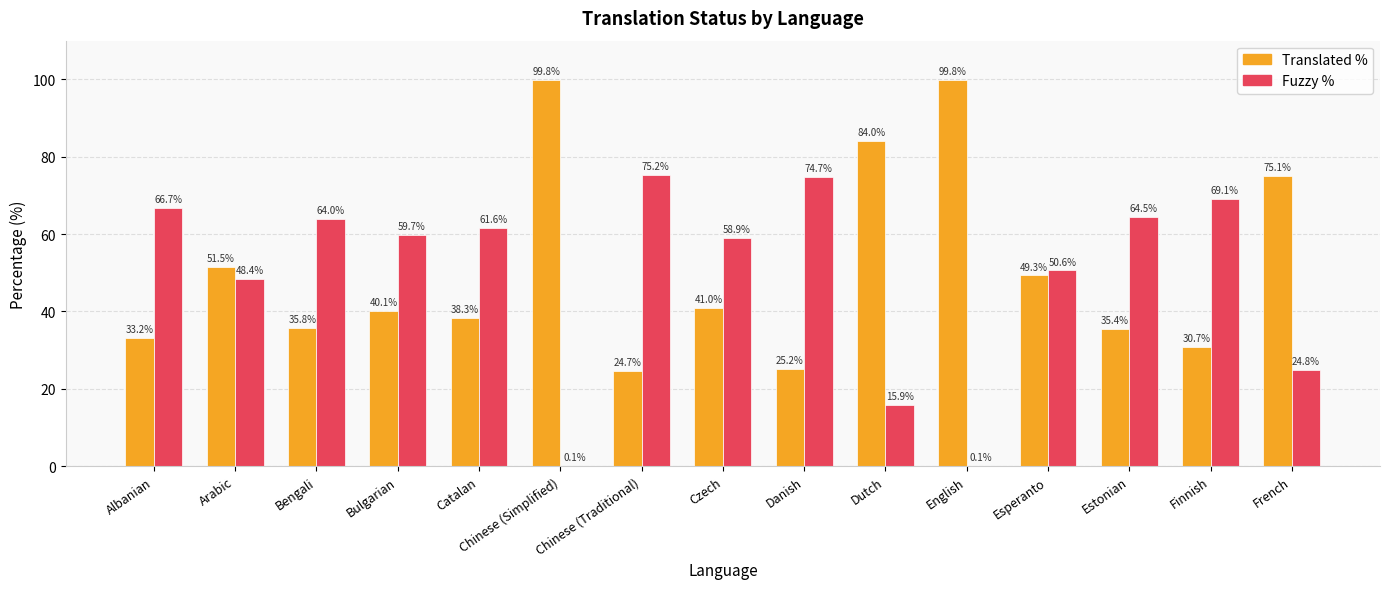

Reading left to right, what are all the values shown in this chart?

Translated %: Albanian=33.2	Arabic=51.5	Bengali=35.8	Bulgarian=40.1	Catalan=38.3	Chinese (Simplified)=99.8	Chinese (Traditional)=24.7	Czech=41.0	Danish=25.2	Dutch=84.0	English=99.8	Esperanto=49.3	Estonian=35.4	Finnish=30.7	French=75.1
Fuzzy %: Albanian=66.7	Arabic=48.4	Bengali=64.0	Bulgarian=59.7	Catalan=61.6	Chinese (Simplified)=0.1	Chinese (Traditional)=75.2	Czech=58.9	Danish=74.7	Dutch=15.9	English=0.1	Esperanto=50.6	Estonian=64.5	Finnish=69.1	French=24.8